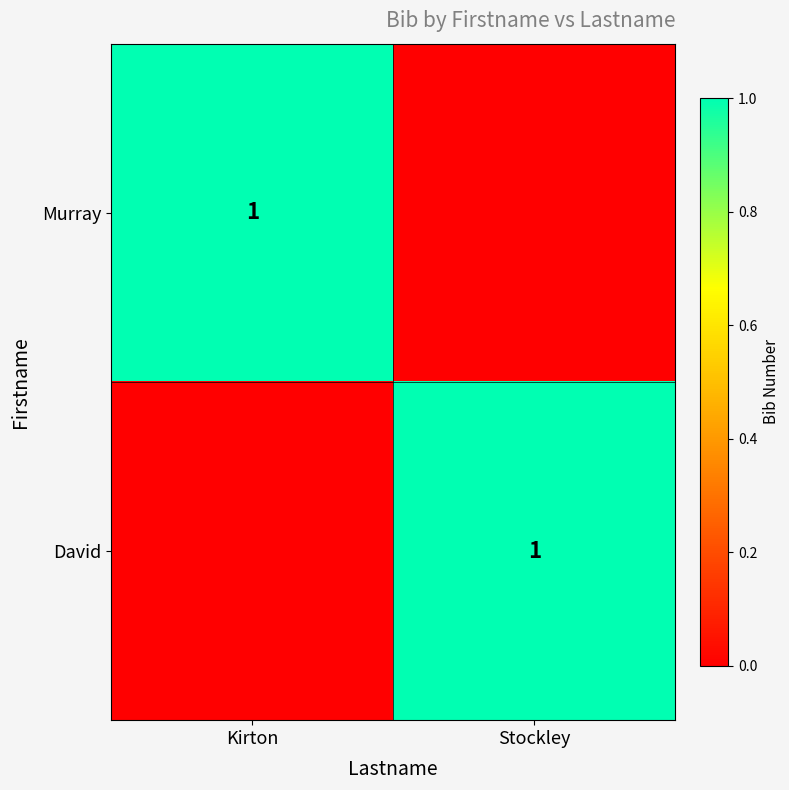

Is it true that David equals 0 at Stockley?

False